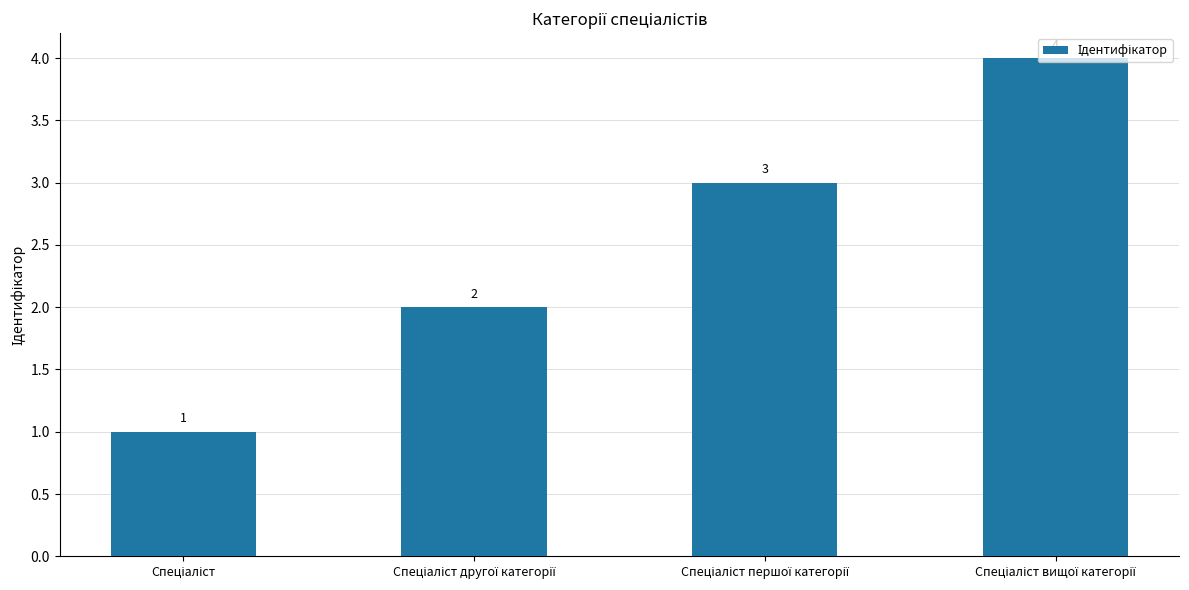

Count the values in the range 2 to 4.

3